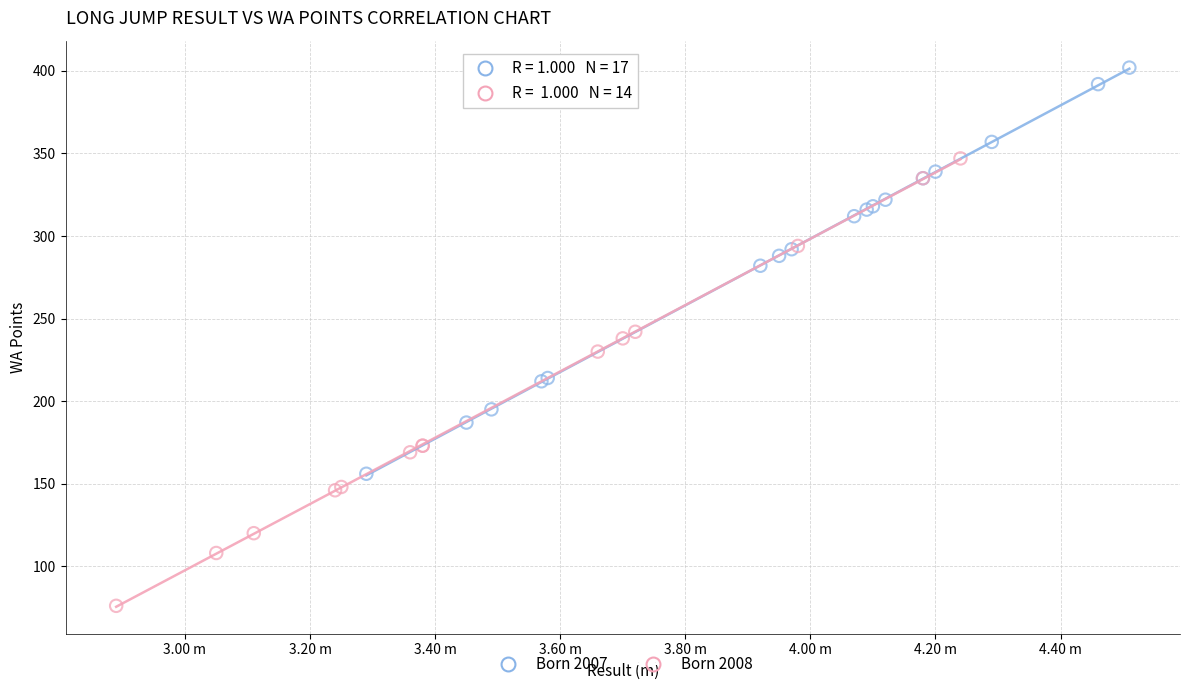

Which series has the largest Y range (max minus min)?

Born 2008